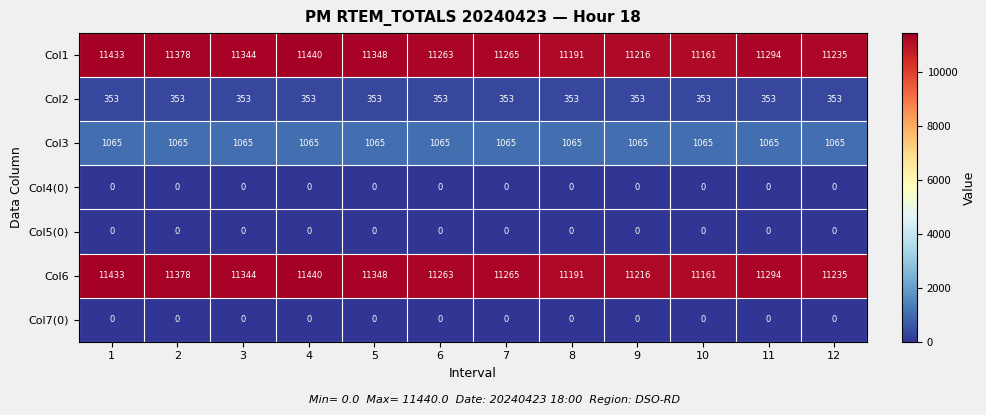

The value of Col2 at 3 is 480. True or false?

False